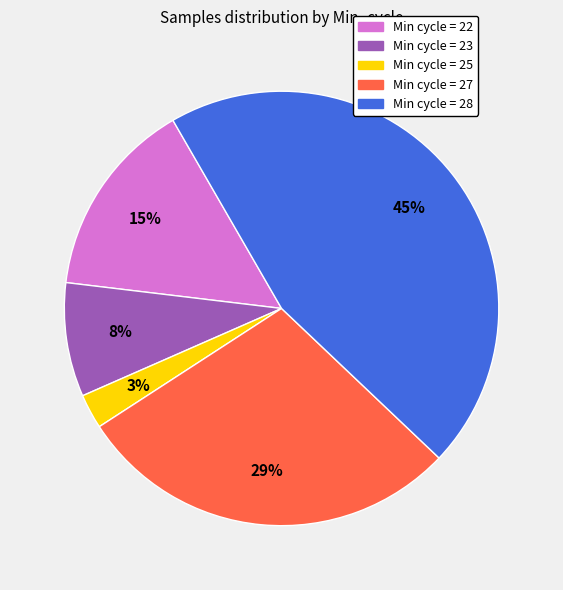

Is there any slice that represents more than half of the pie?

No